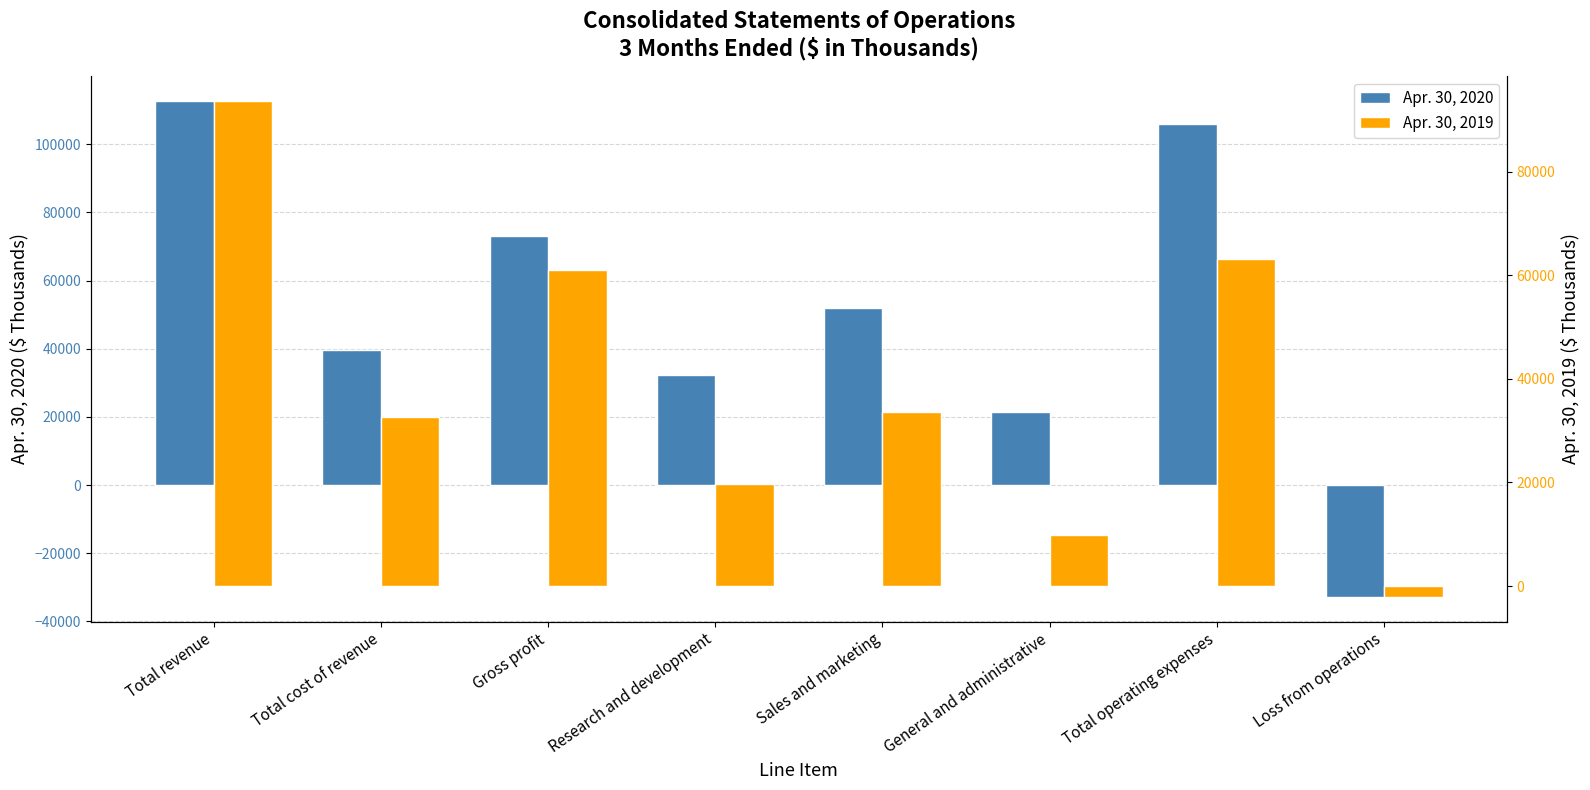

Is the value of Apr. 30, 2020 at Gross profit greater than the value of Apr. 30, 2019 at General and administrative?

Yes